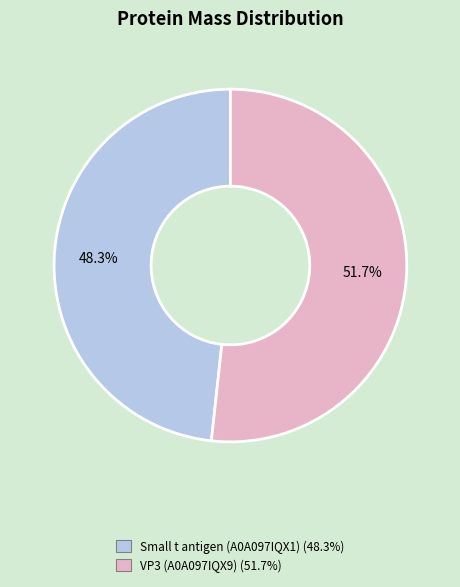

Is there any slice that represents more than half of the pie?

Yes